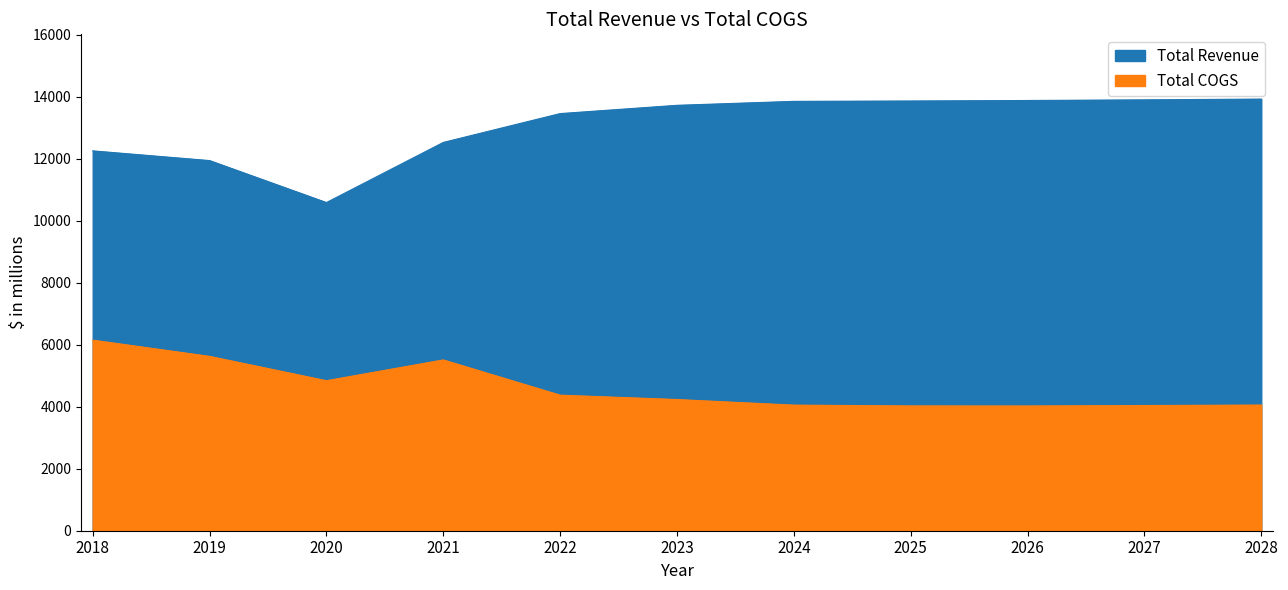

What is the sum of the Total Revenue values at 2027 and 2022?

27347.4